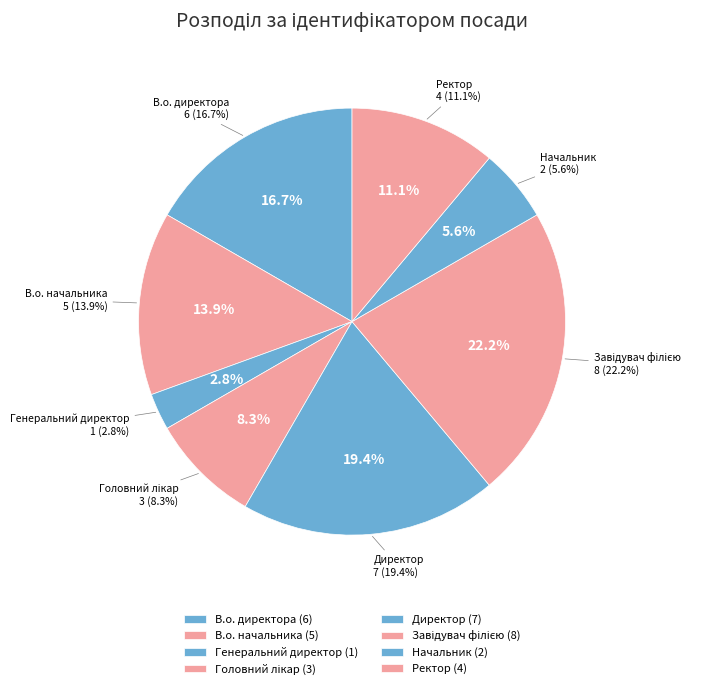

Count the number of slices in the pie.

8